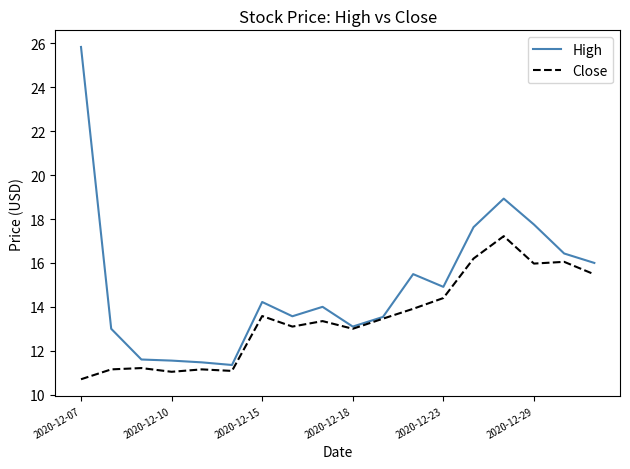

Which series has the largest total across all categories?

High